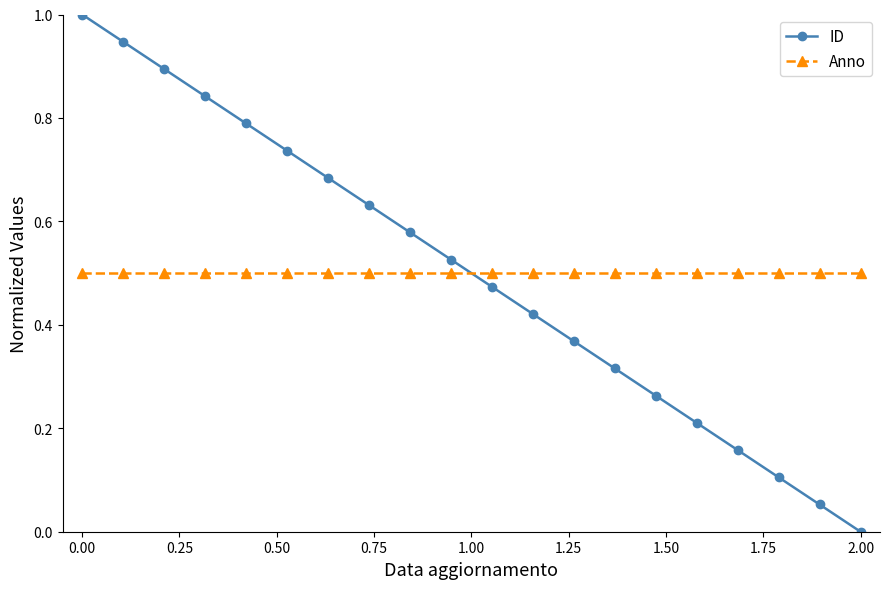

How many lines are shown in the chart?

2